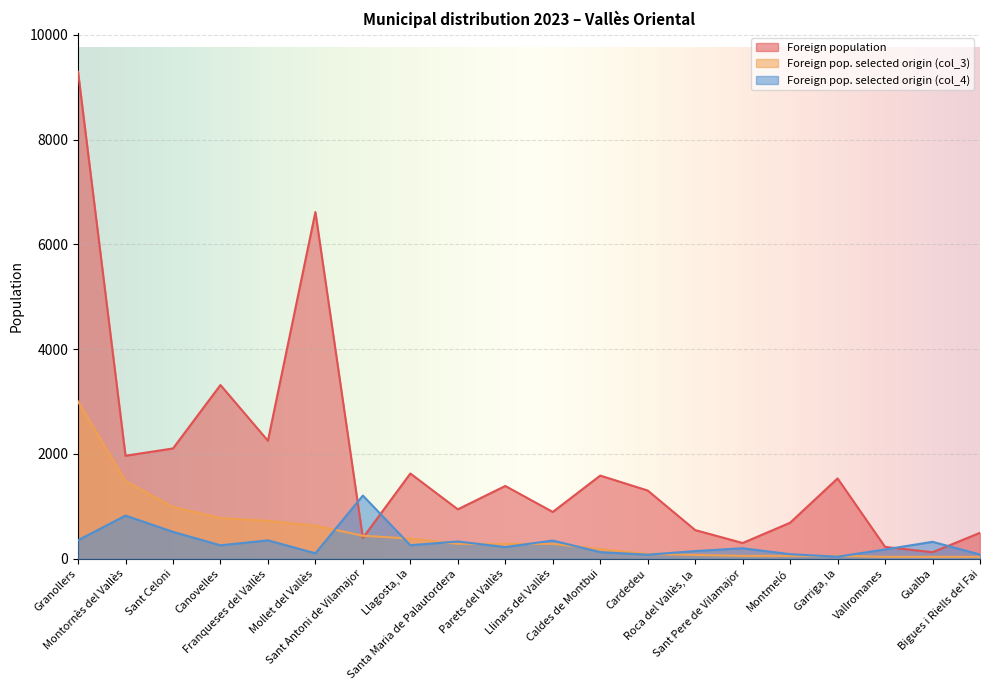

Which series has the largest total across all categories?

Foreign population